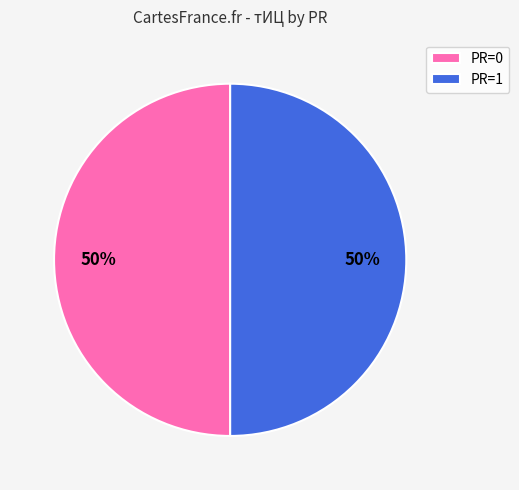

Is the sum of PR=1 and PR=0 greater than half?

Yes